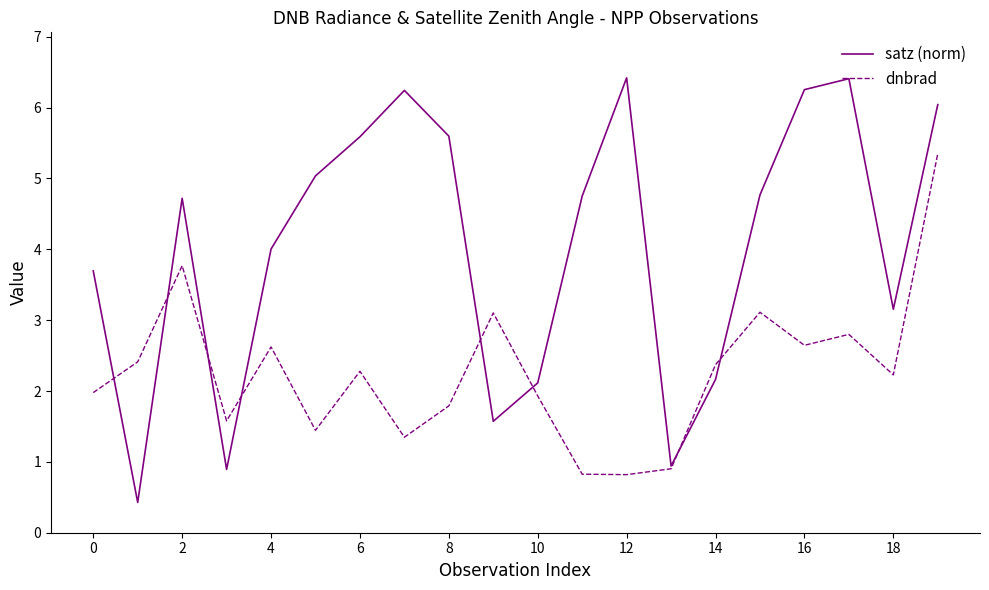

What is the lowest value of the dnbrad series?

0.8